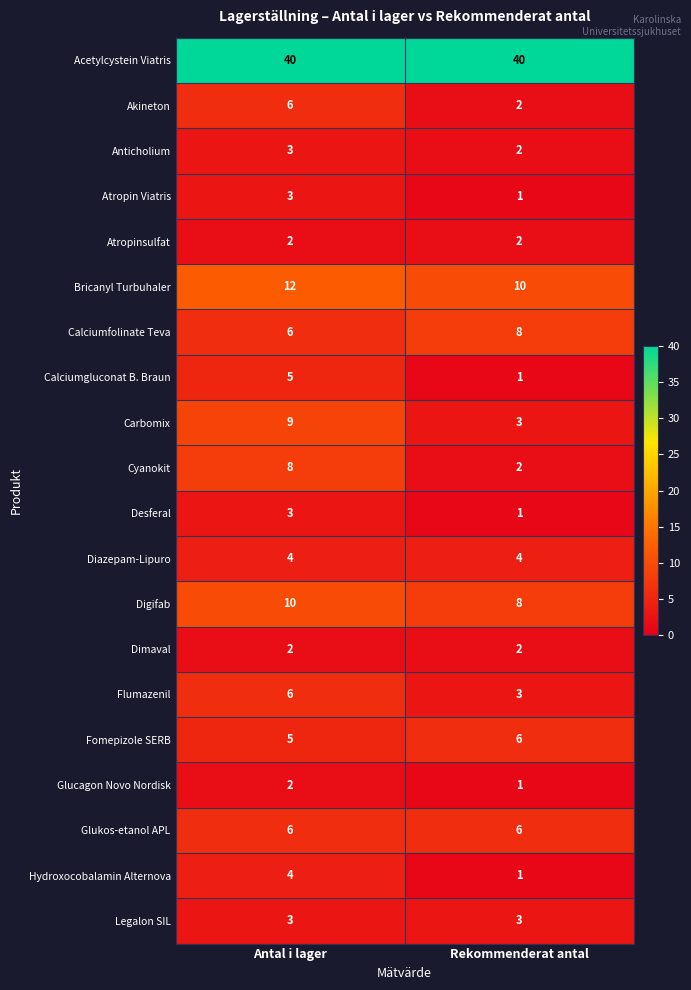

What value does the Calciumgluconat B. Braun series have at Antal i lager?

5